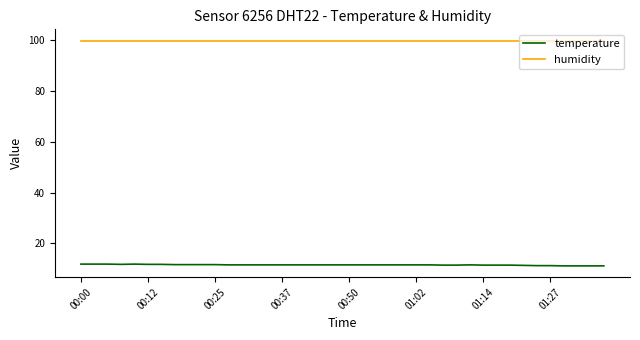

List the series in order of their peak value, lowest first.

temperature, humidity